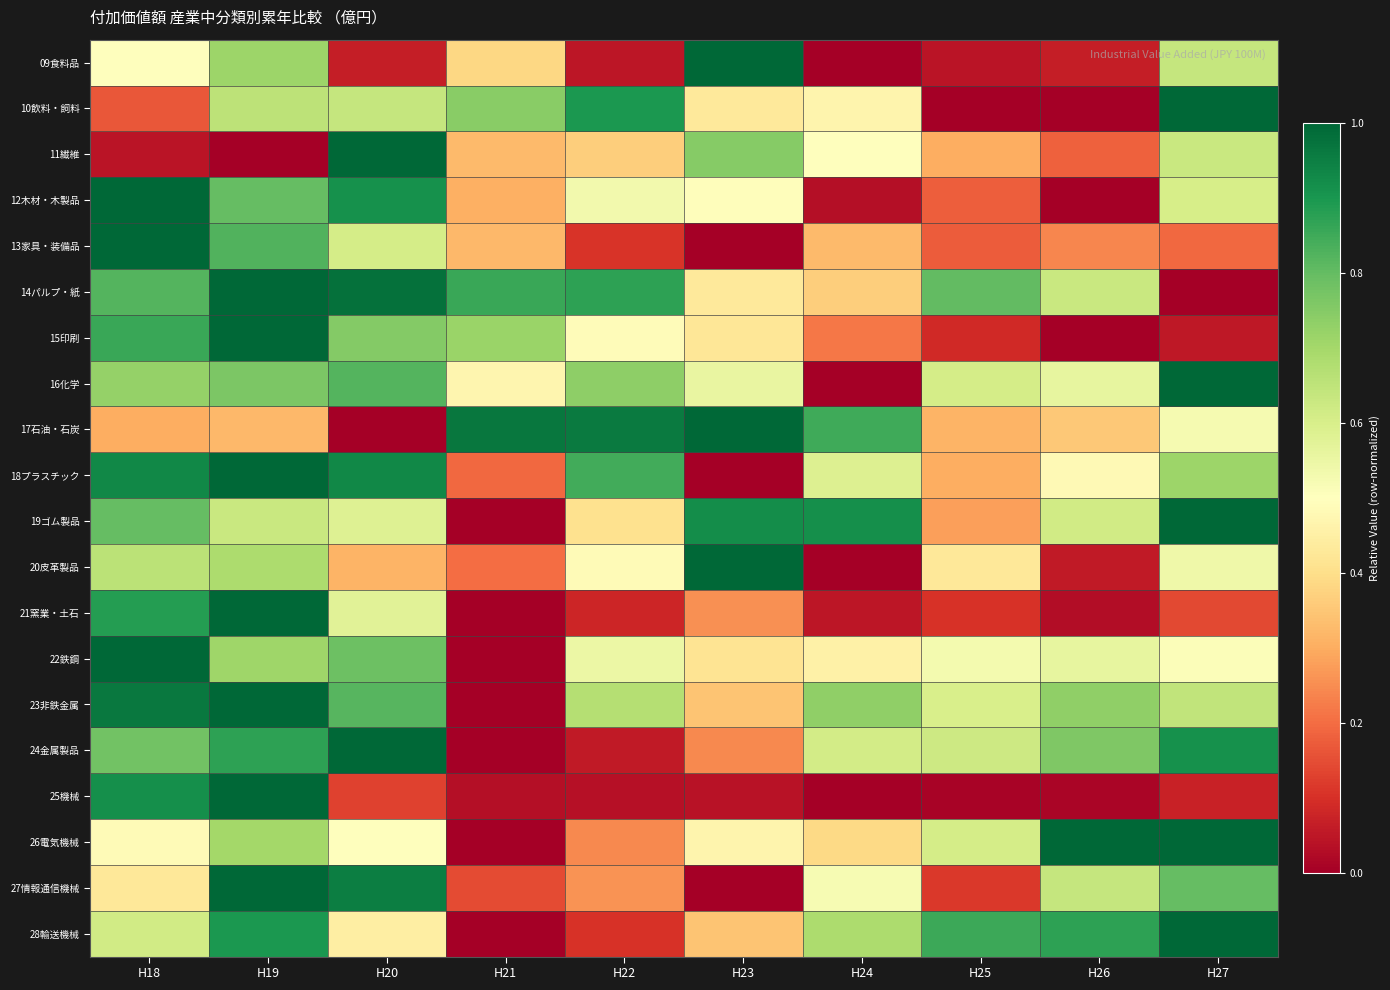

Which series has the widest spread of values?

09食料品